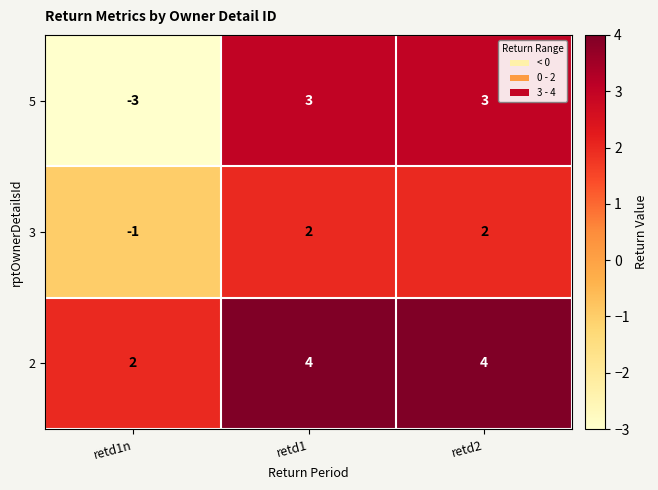

Rank the series by their maximum value, from highest to lowest.

2, 5, 3